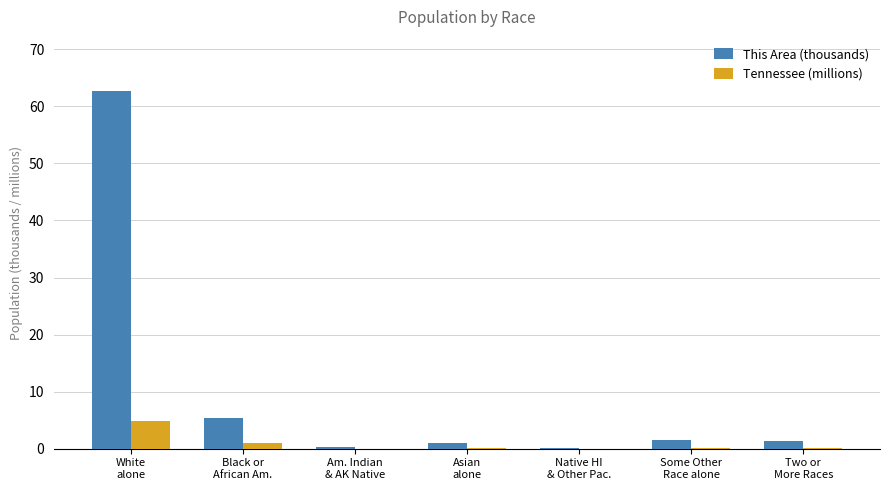

What is the sum of all This Area (thousands) values?

72.3